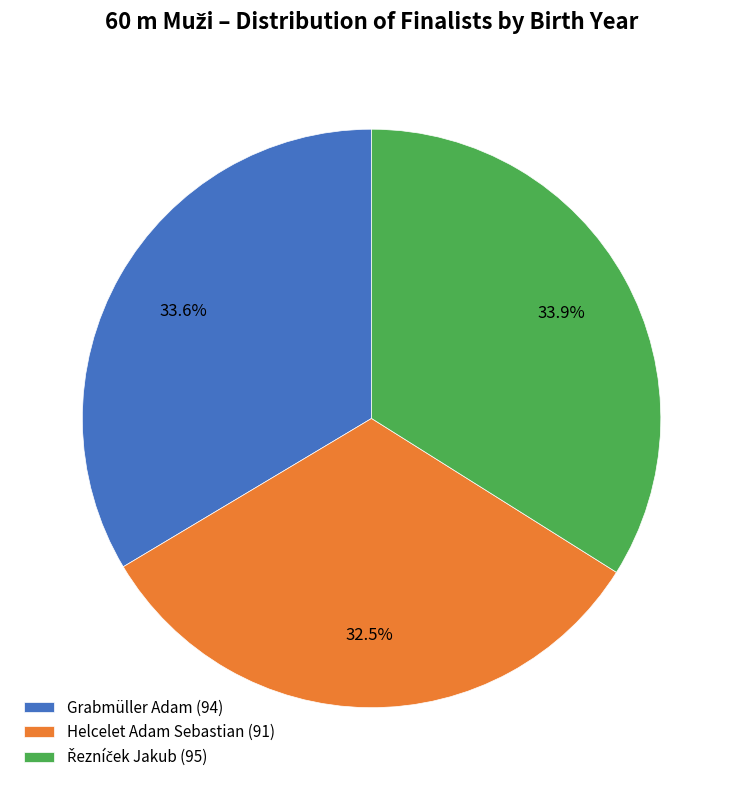

Does Grabmüller Adam (94) account for over 50% of the chart?

No